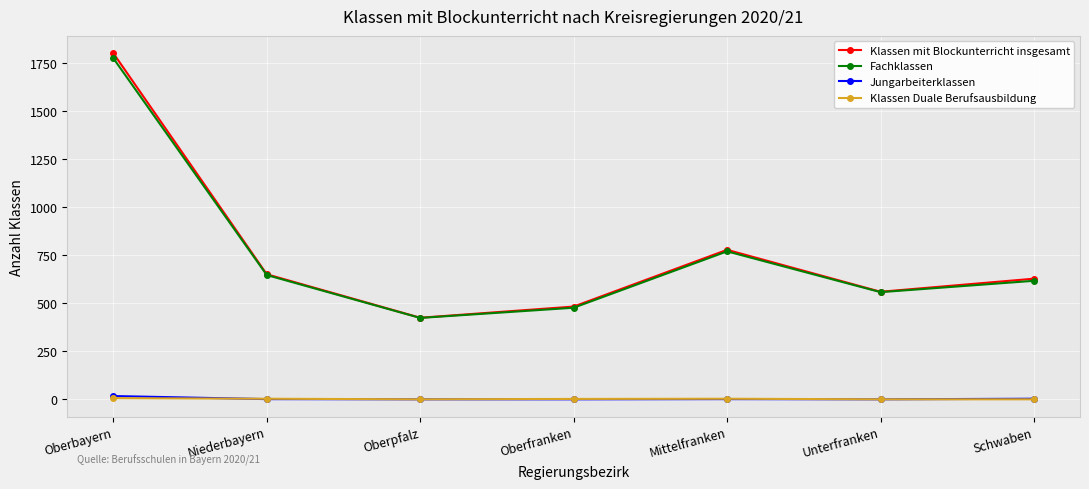

What is the sum of all Fachklassen values?

5260